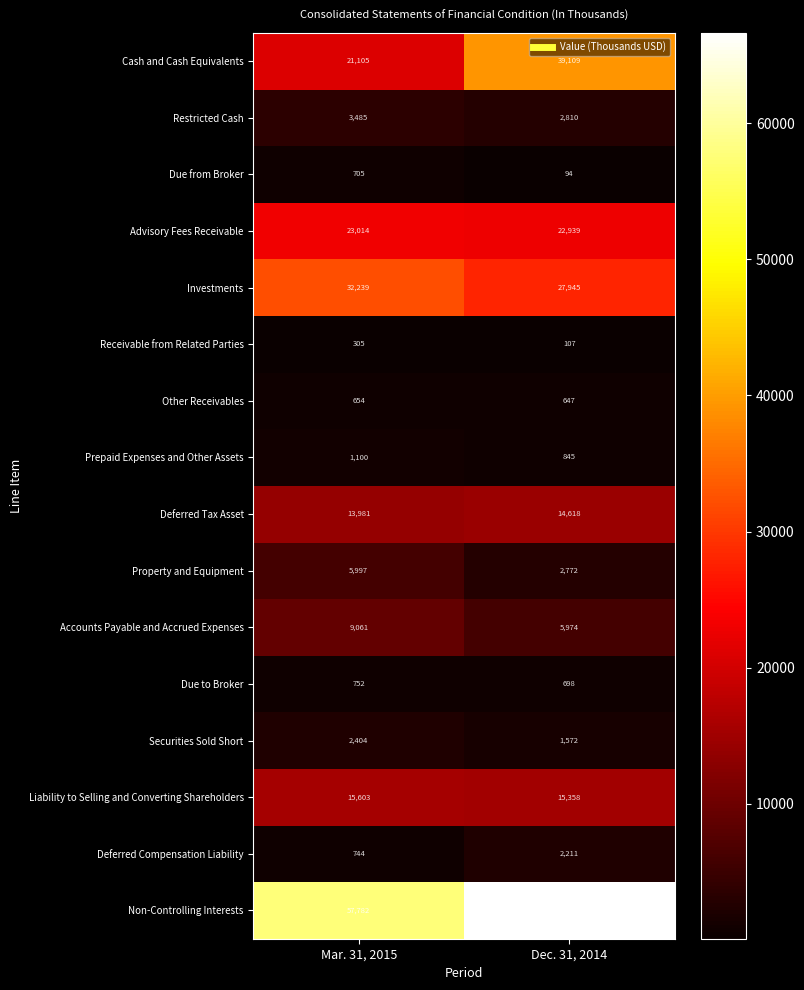

Between Mar. 31, 2015 and Dec. 31, 2014, which series saw the biggest shift?

Cash and Cash Equivalents